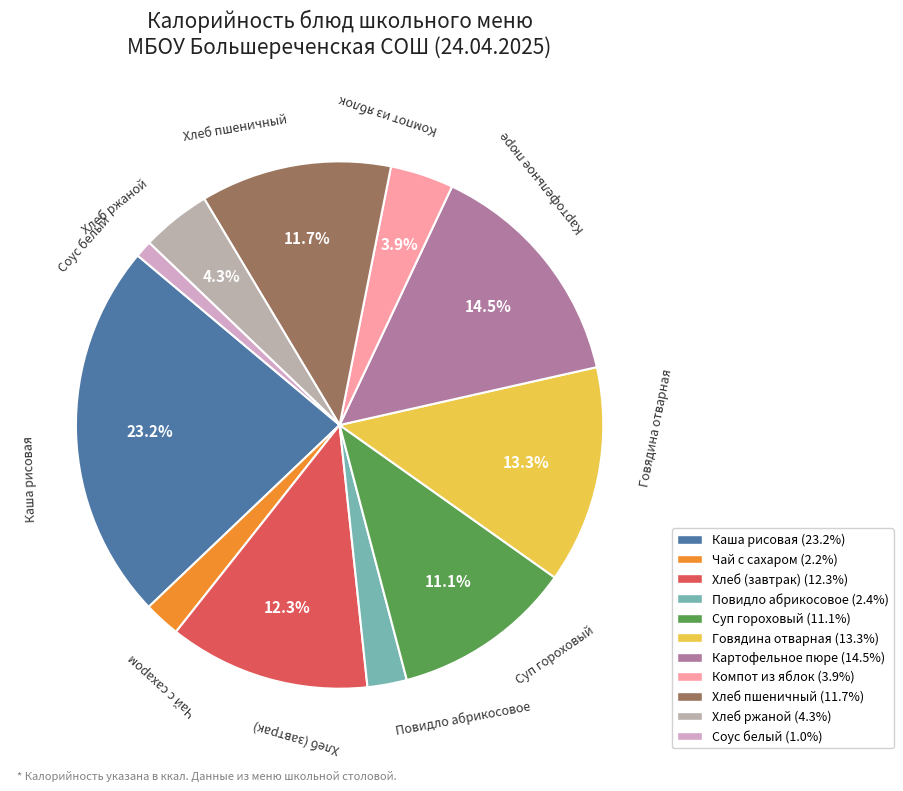

How much of the chart is everything except Хлеб ржаной?

95.7%